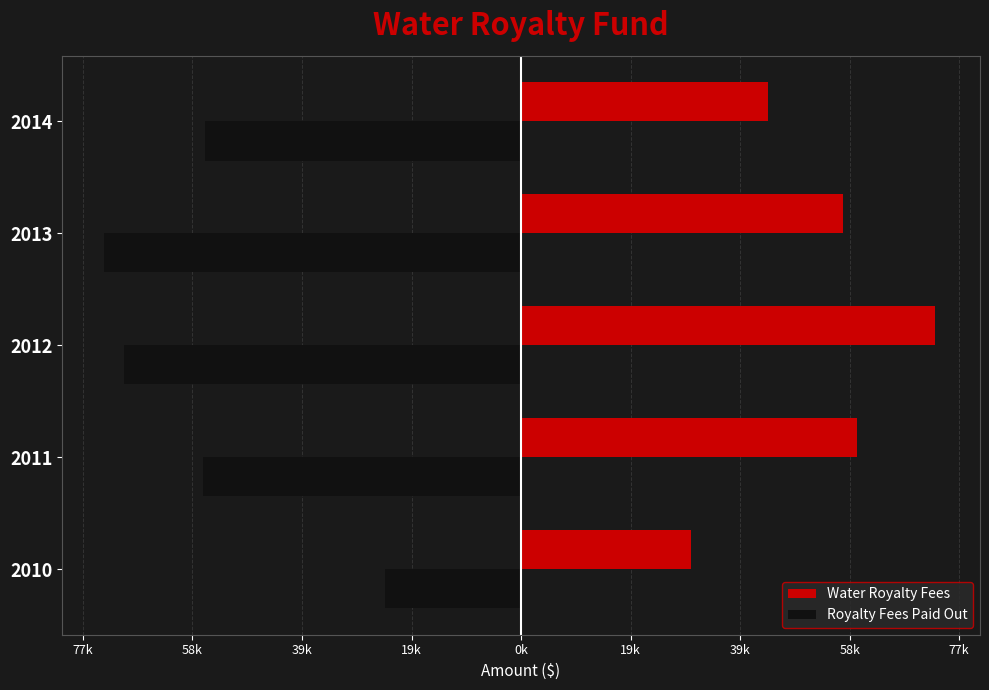

What are all the series names shown in the legend?

Water Royalty Fees, Royalty Fees Paid Out